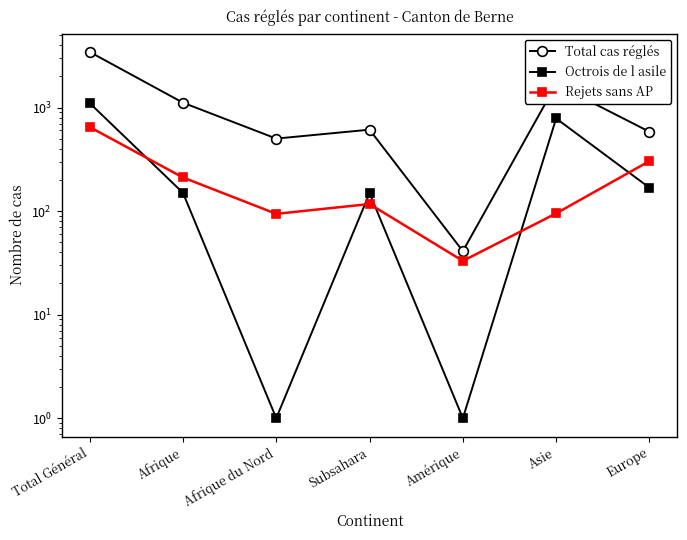

How many times do Octrois de l asile and Rejets sans AP cross each other?

5